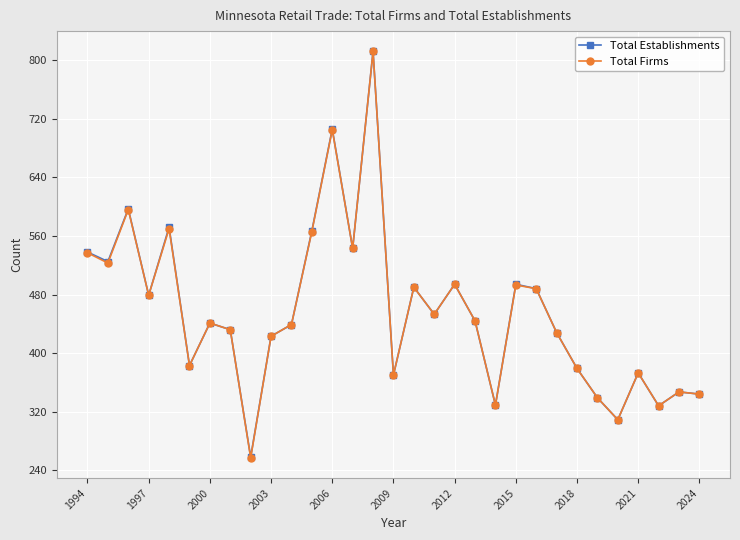

What is the value of the Total Firms point at the 16th from the left?

370